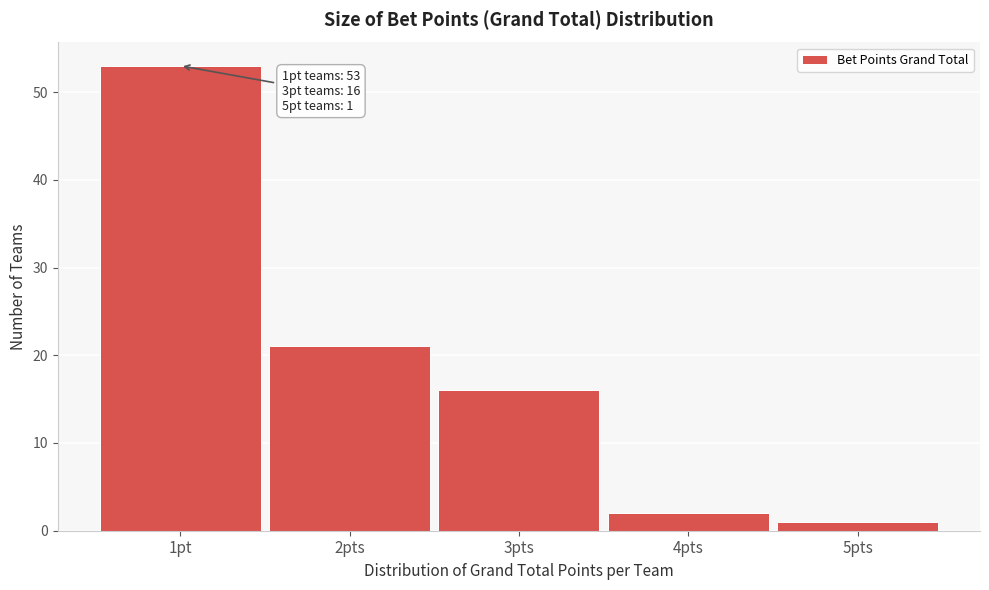

Reading left to right, transcribe all the data shown in this chart.

1pt=53	2pts=21	3pts=16	4pts=2	5pts=1